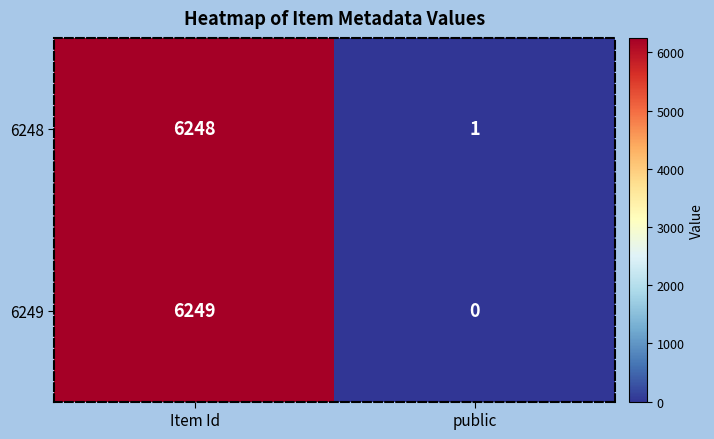

At which category does the chart reach its minimum across all series?

public